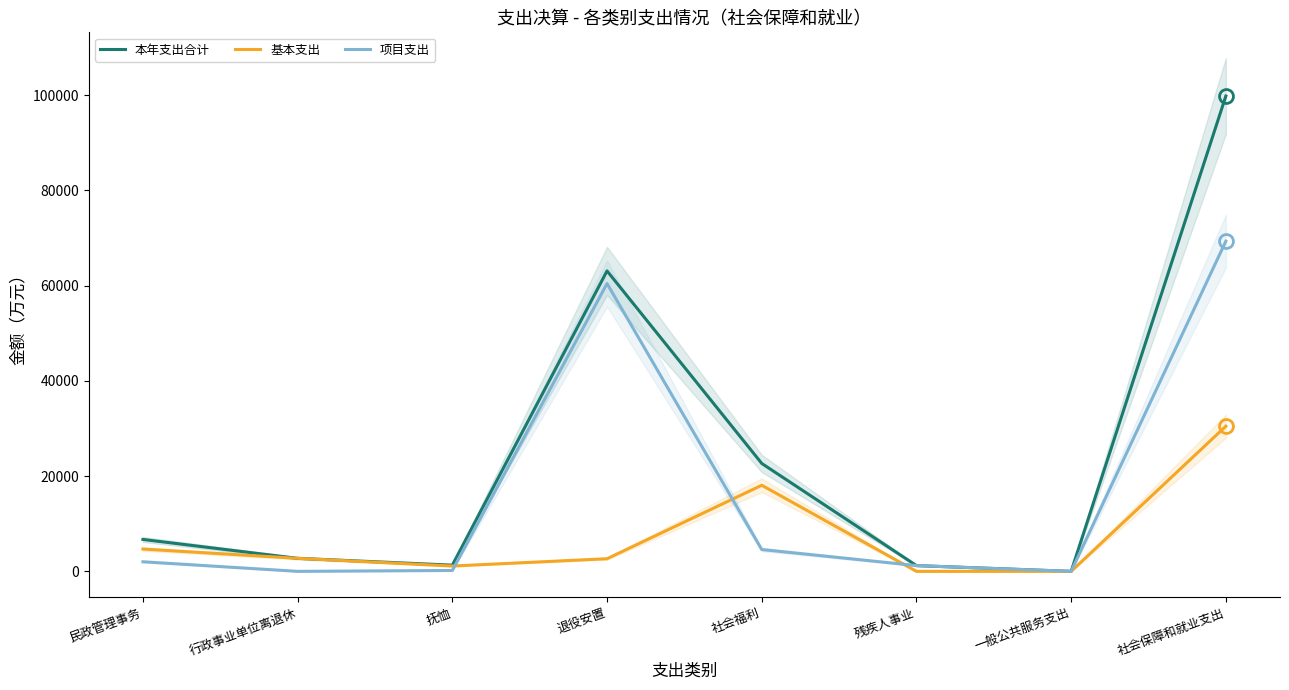

What is the difference between the maximum and minimum values in the 基本支出 series?

30486.6